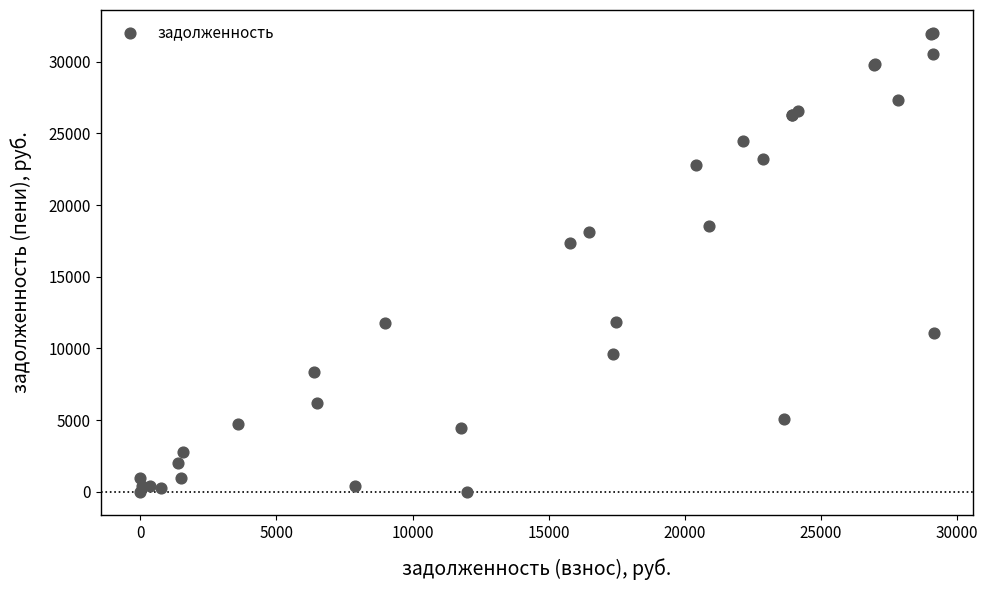

What Y value in the scatter plot is closest to 16001?

17361.5